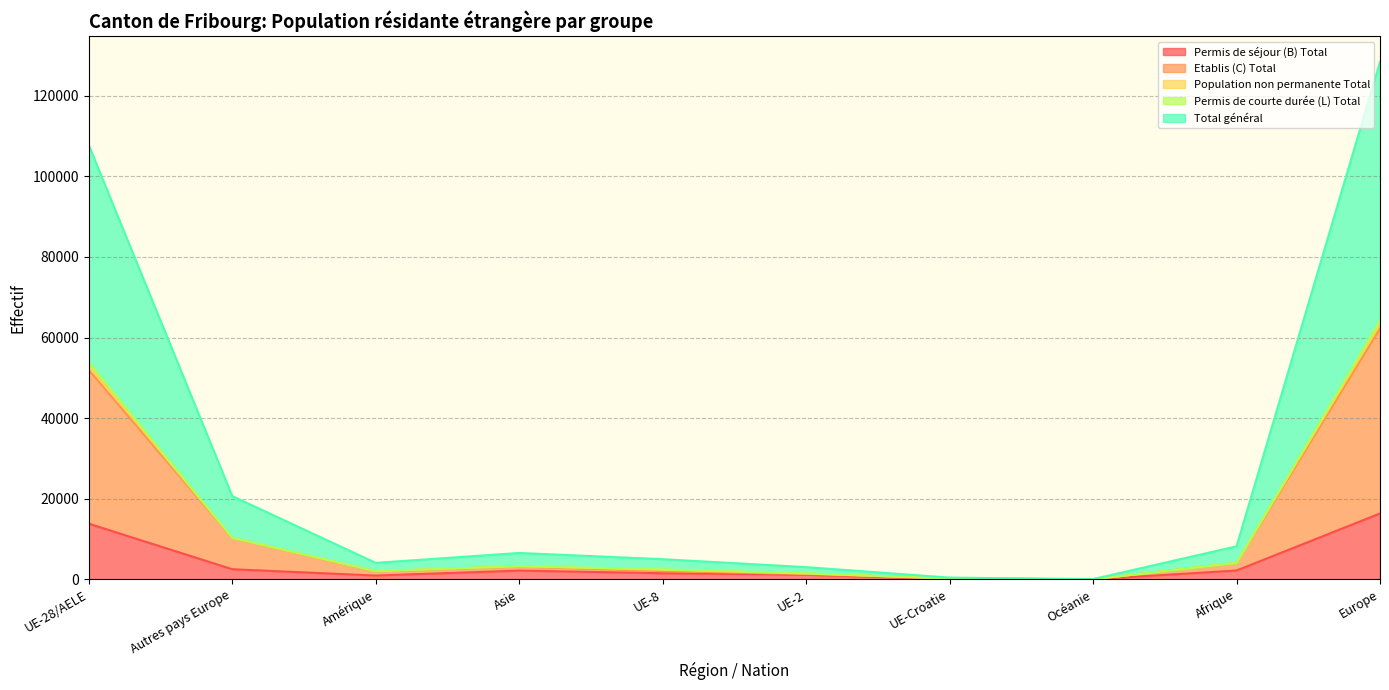

What is the highest value of the Permis de séjour (B) Total series?

16344